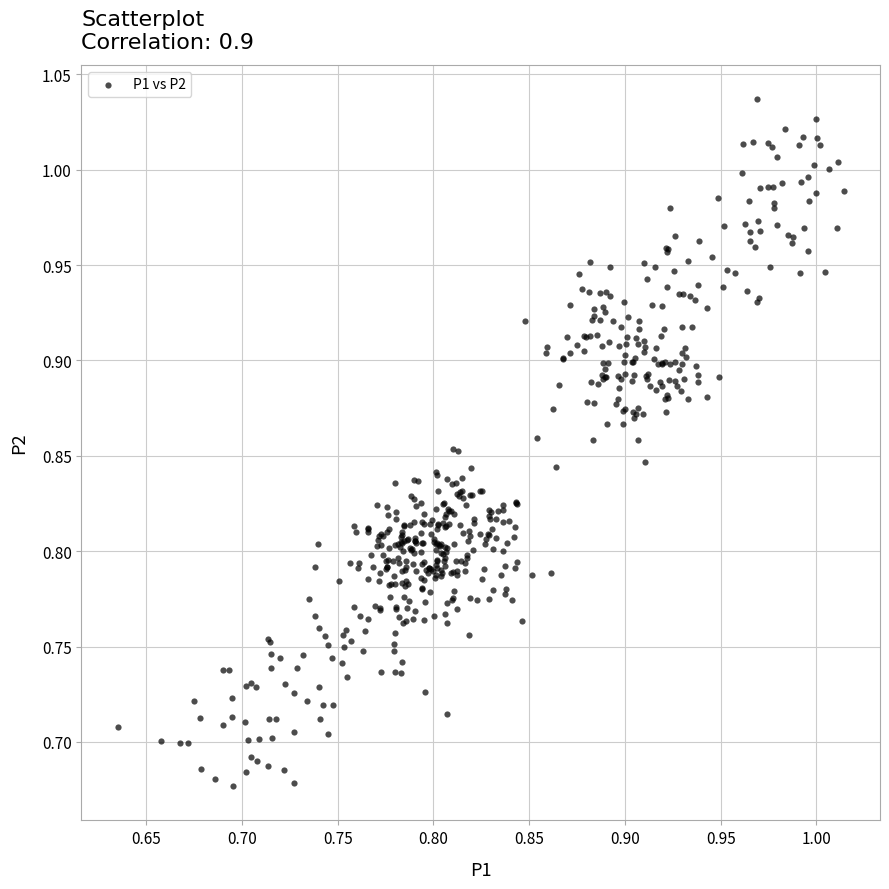

What is the range of Y values (max minus min)?

0.4